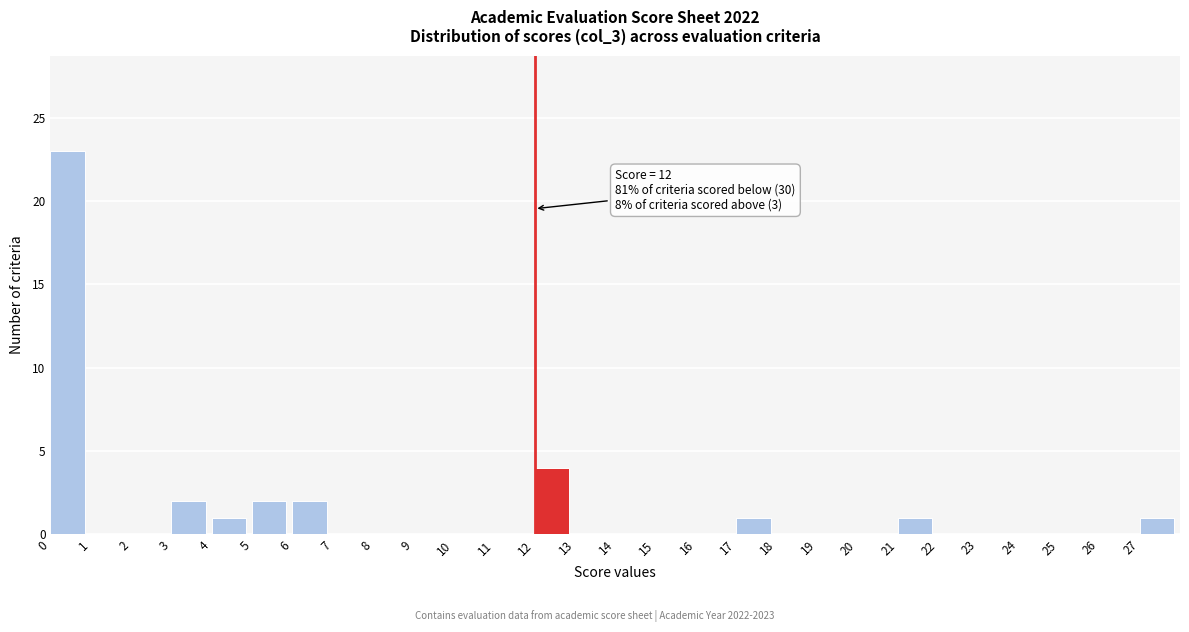

Which range on the x-axis has the tallest bar?

0 to 1